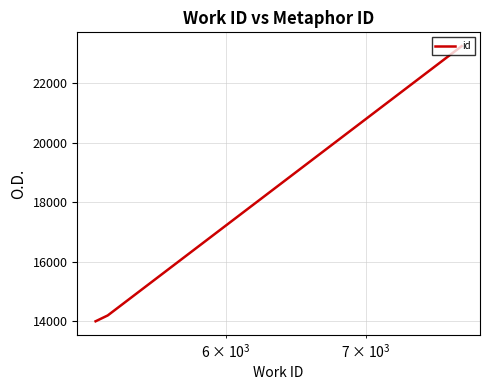

Count the number of data series in this chart.

1